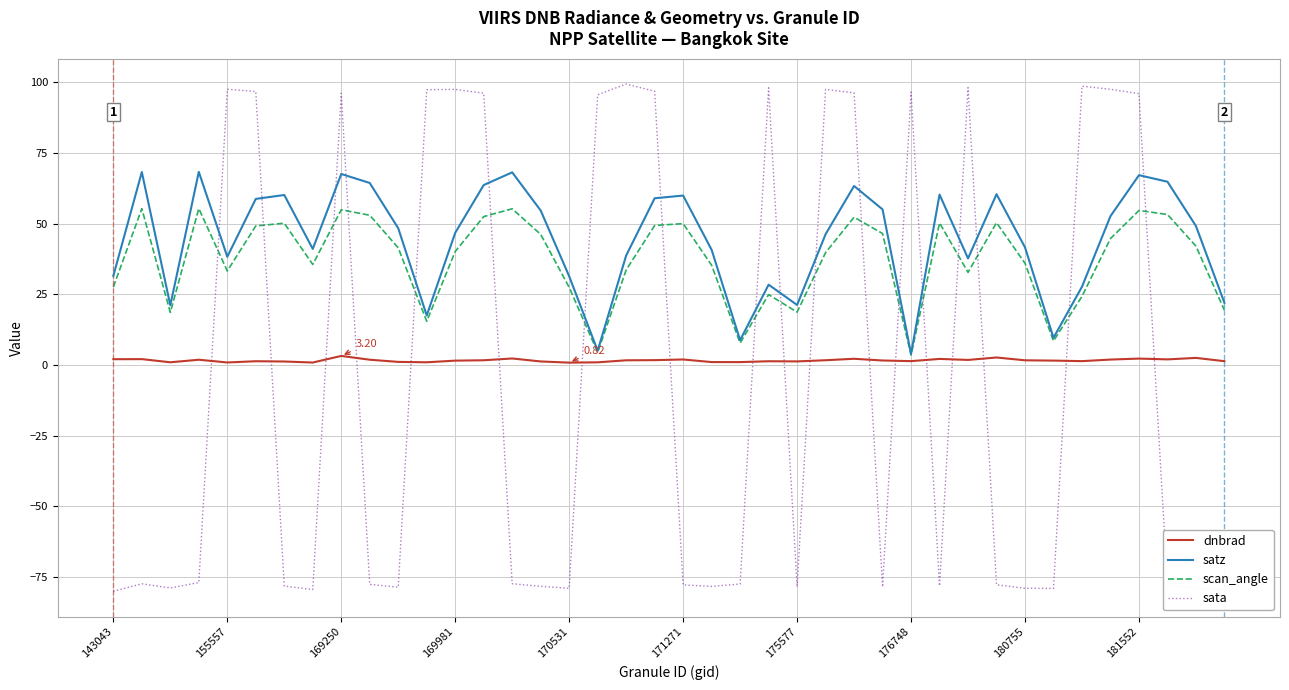

Rank the series by their maximum value, from lowest to highest.

dnbrad, scan_angle, satz, sata